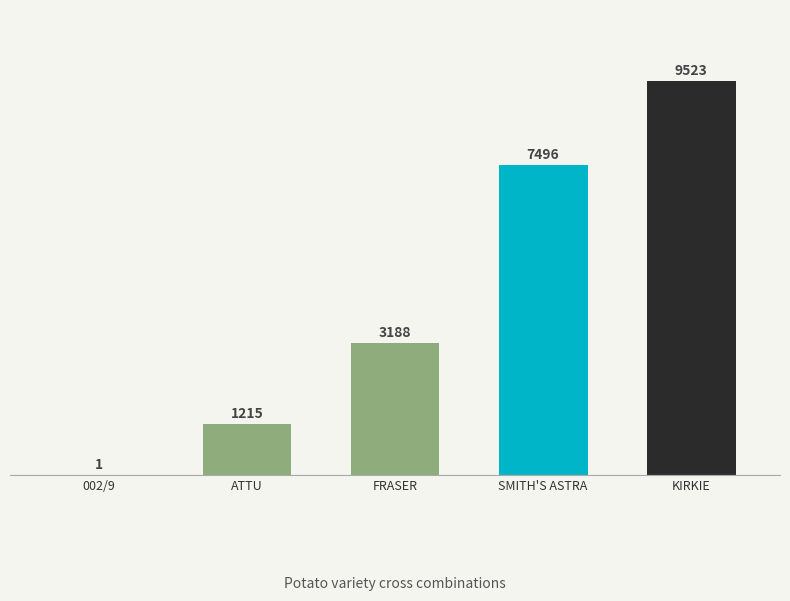

What is the sum of all values?

21423